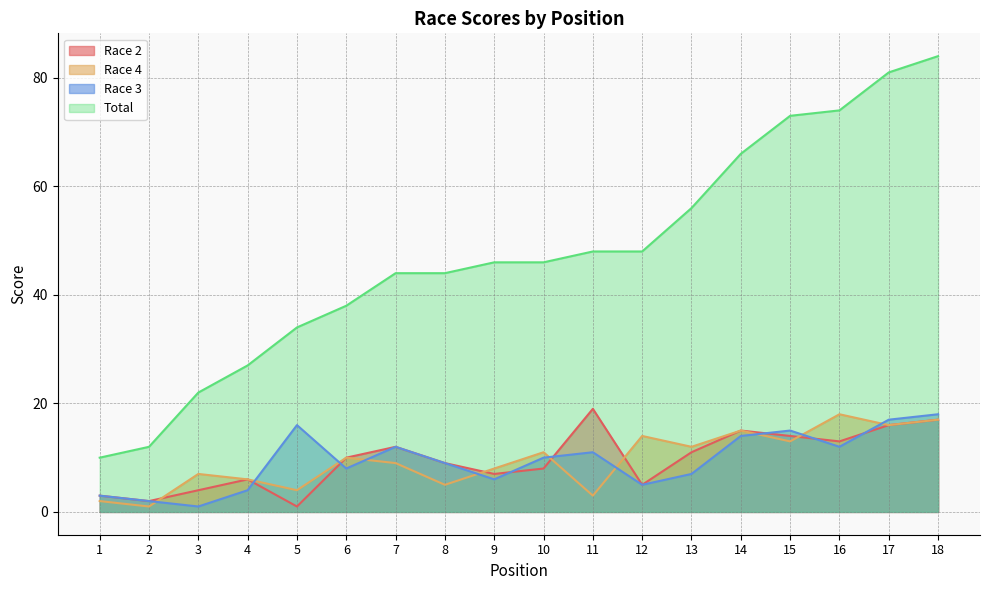

Reading left to right, list all the values displayed in this chart.

Race 2: 3	2	4	6	1	10	12	9	7	8	19	5	11	15	14	13	16	17
Race 4: 2	1	7	6	4	10	9	5	8	11	3	14	12	15	13	18	16	17
Race 3: 3	2	1	4	16	8	12	9	6	10	11	5	7	14	15	12	17	18
Total: 10	12	22	27	34	38	44	44	46	46	48	48	56	66	73	74	81	84